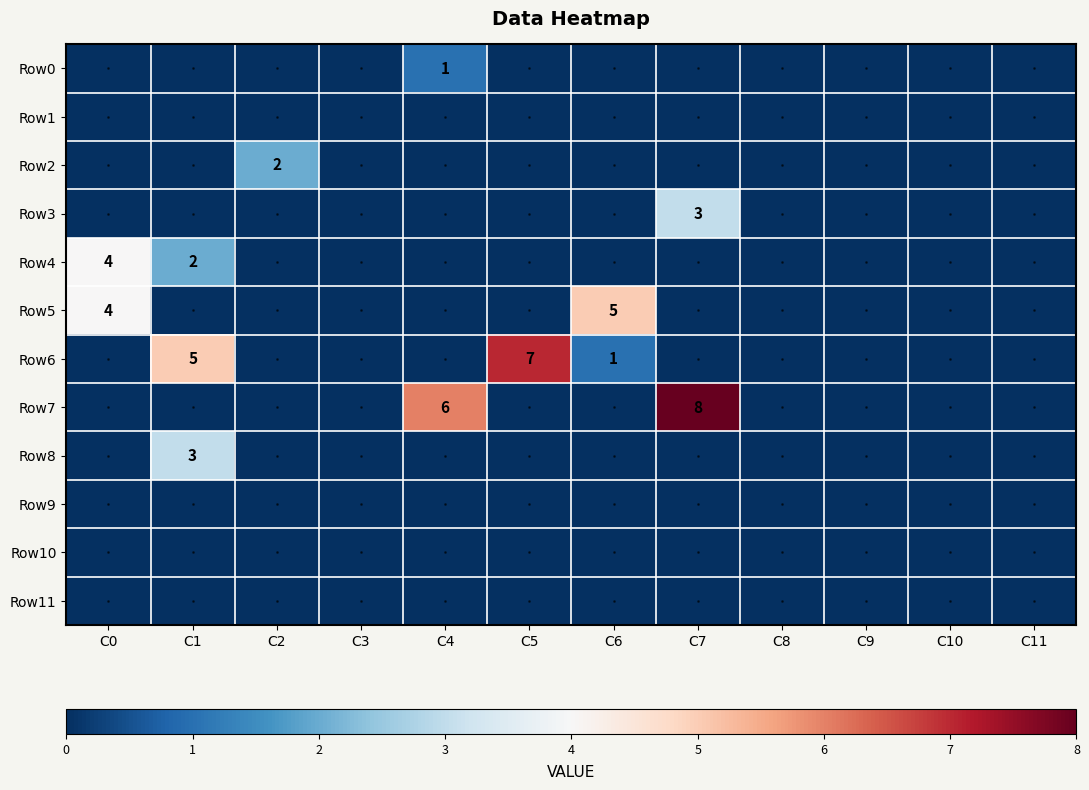

Is it true that Row6 equals 5 at C1?

True